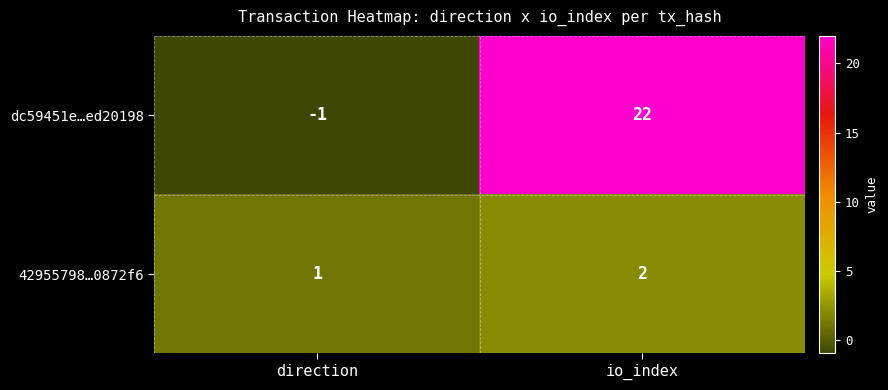

Which label corresponds to the smallest value in the chart?

direction